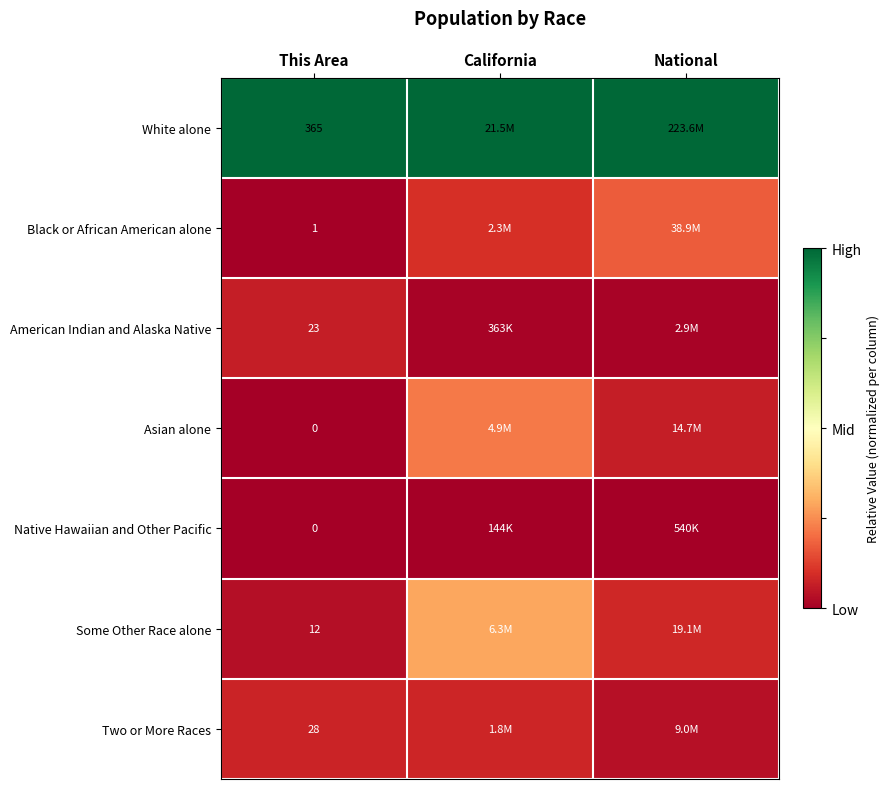

Count the number of categories in the chart.

3